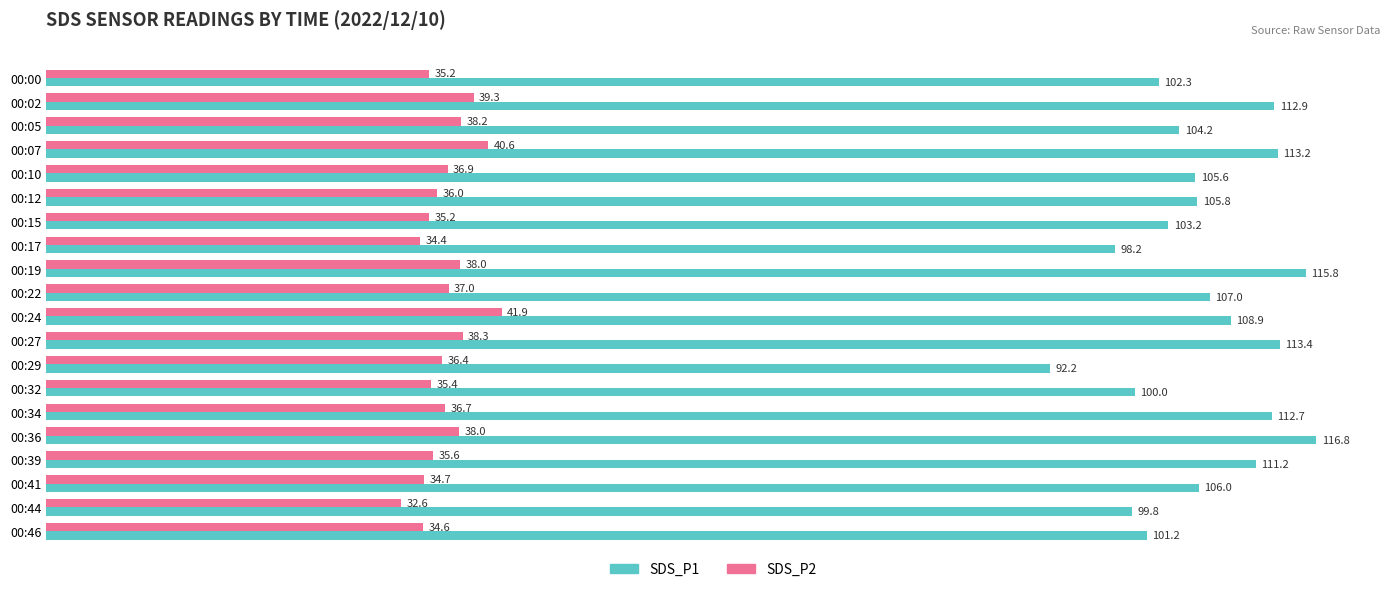

Which category has the highest value in the SDS_P1 series?

00:36